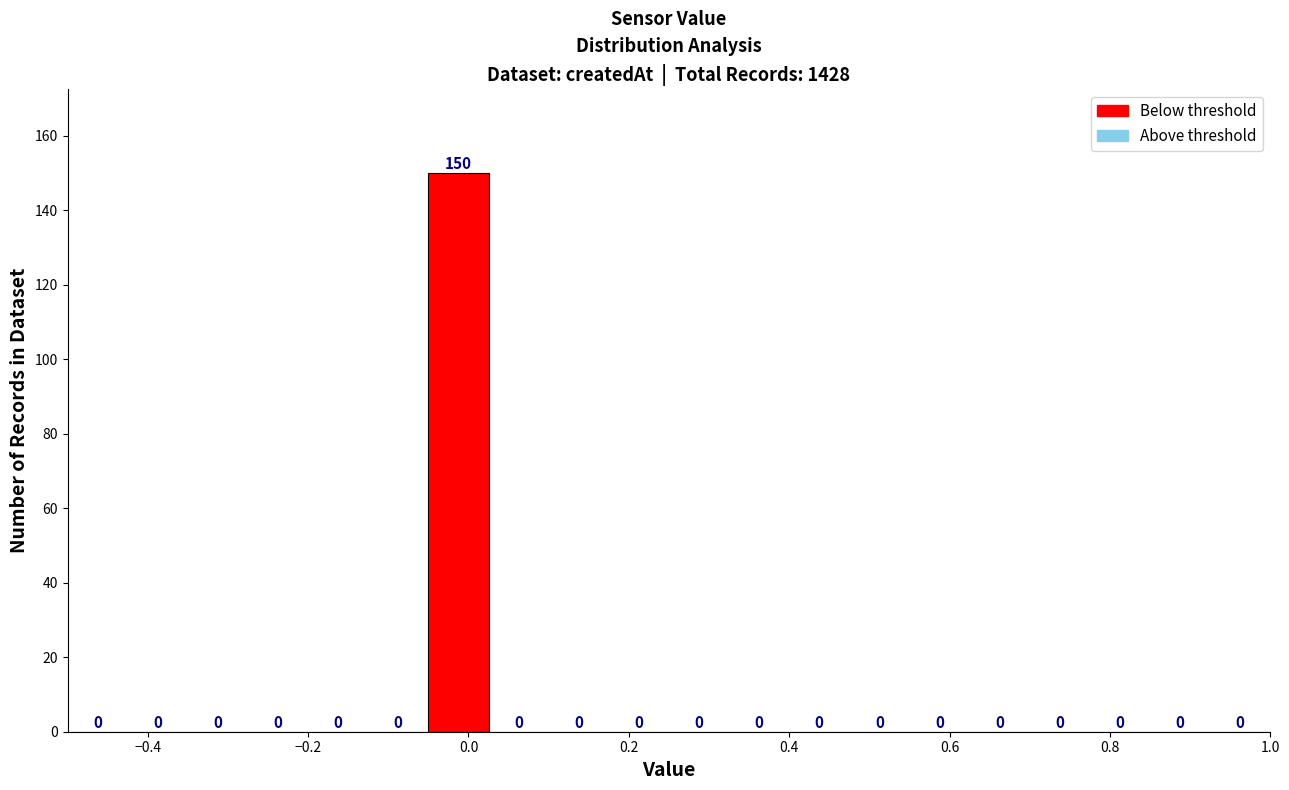

Around what value on the x-axis is the tallest bar? Give the approximate position of its centre, as read against the axis.

-0.02